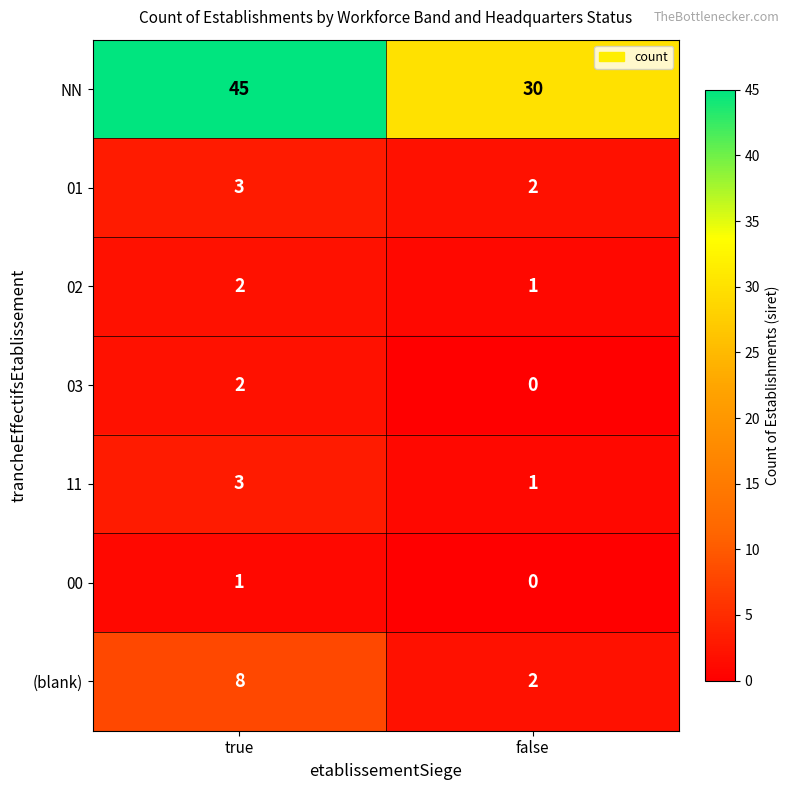

What is the sum of the 02 values at true and false?

3